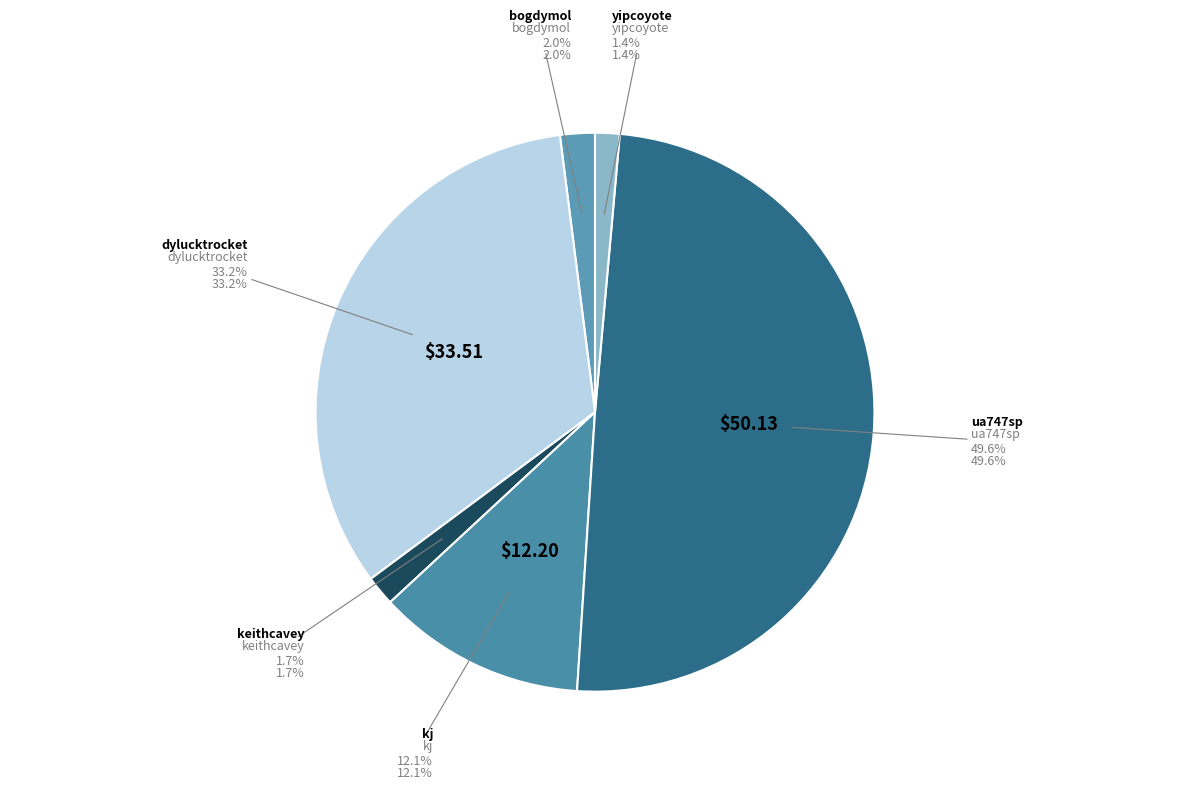

To the nearest percent, what is the combined percentage of ua747sp and dylucktrocket?

83%